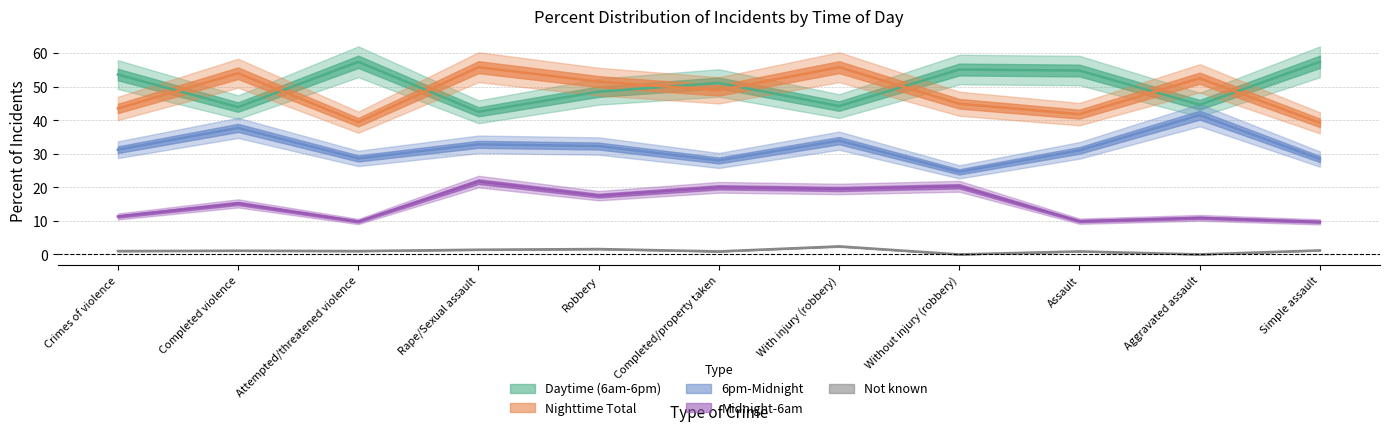

True or false: Daytime (6am-6pm) and Not known intersect in this chart.

False